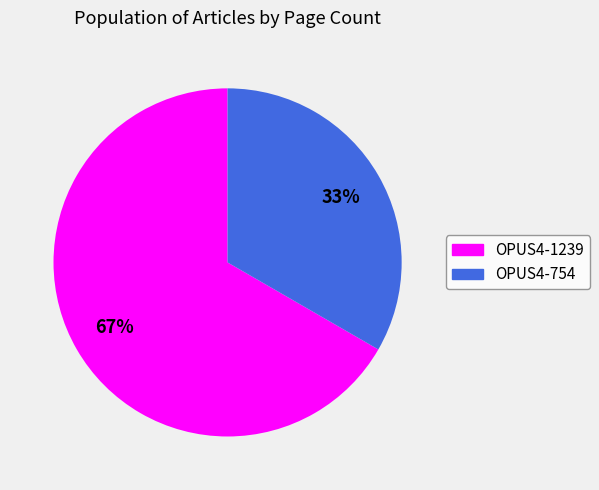

To the nearest percent, what is the average slice percentage?

50%